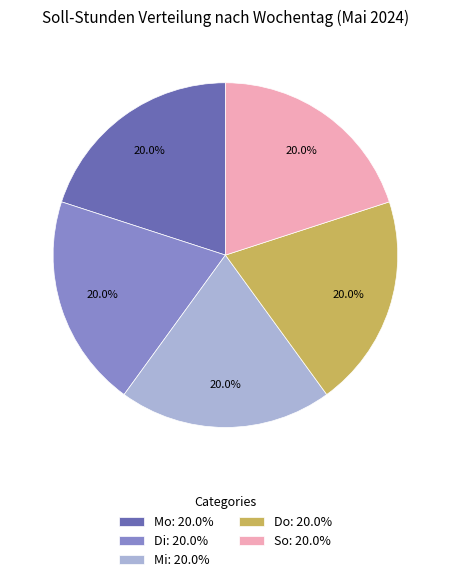

What percentage is NOT represented by Mo: 20.0%?

80.0%